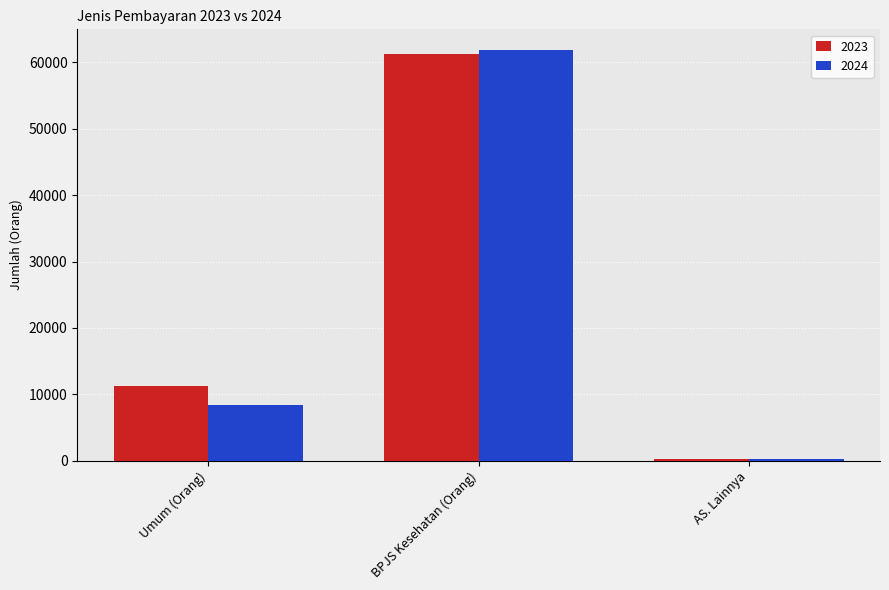

What value does the 2023 series have at BPJS Kesehatan (Orang)?

61298